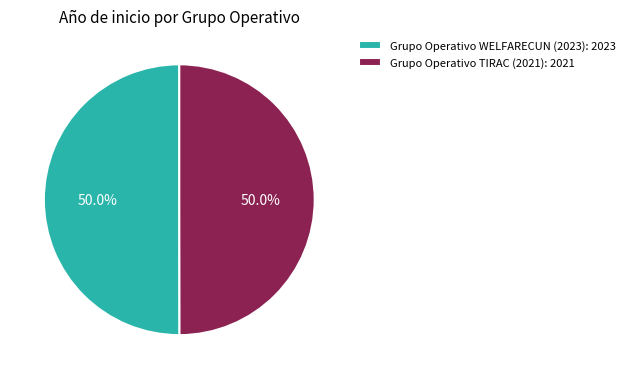

How much of the chart is everything except Grupo Operativo WELFARECUN (2023)?

50.0%